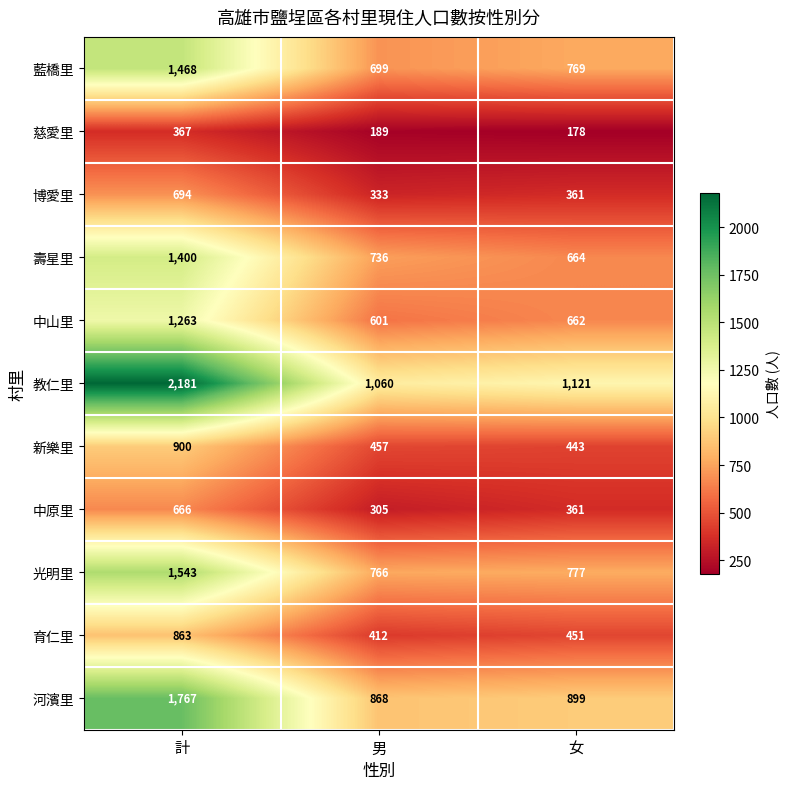

What is the spread (max minus min) of values at 男?

871